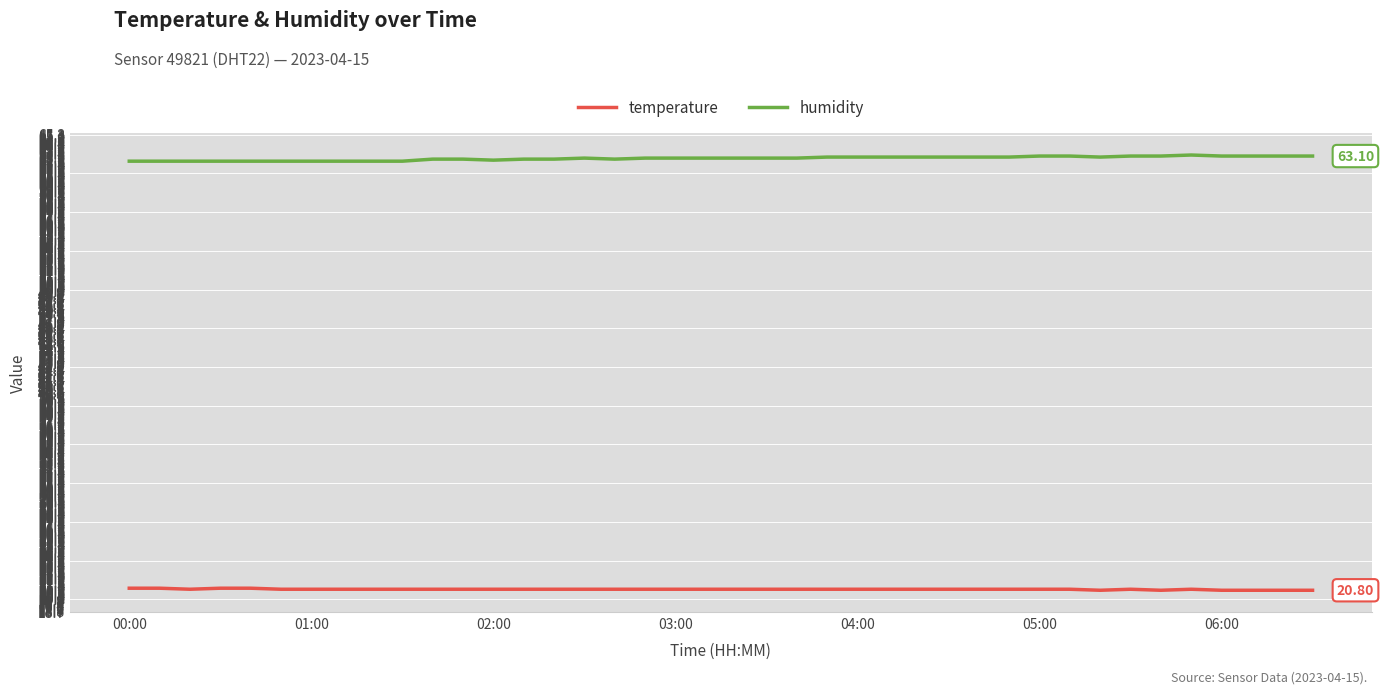

How many categories are shown in the chart?

40